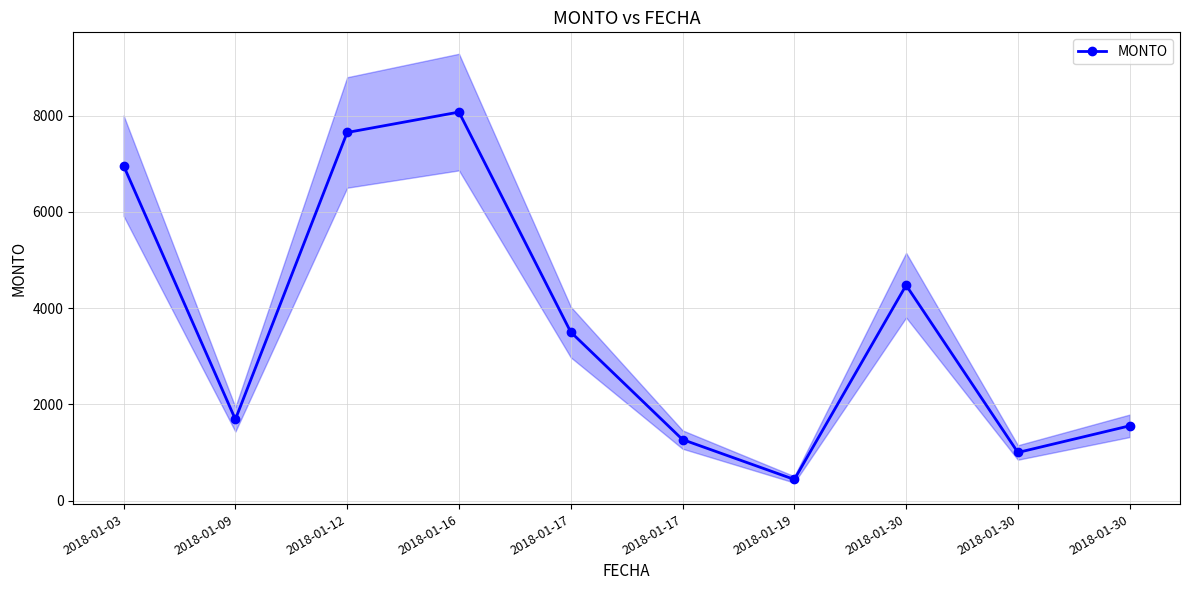

Where is the first local minimum?

2018-01-09